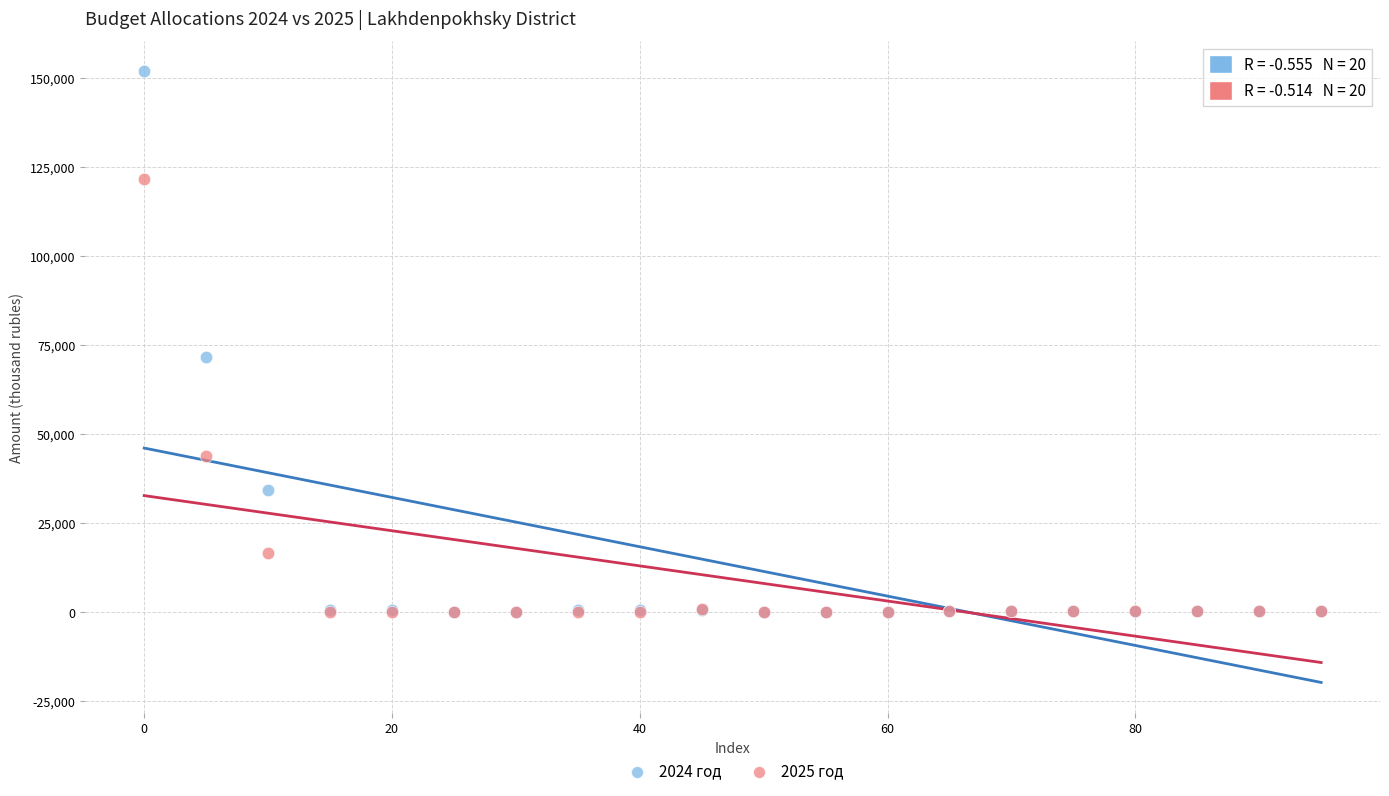

Which series contains the highest Y value?

2024 год